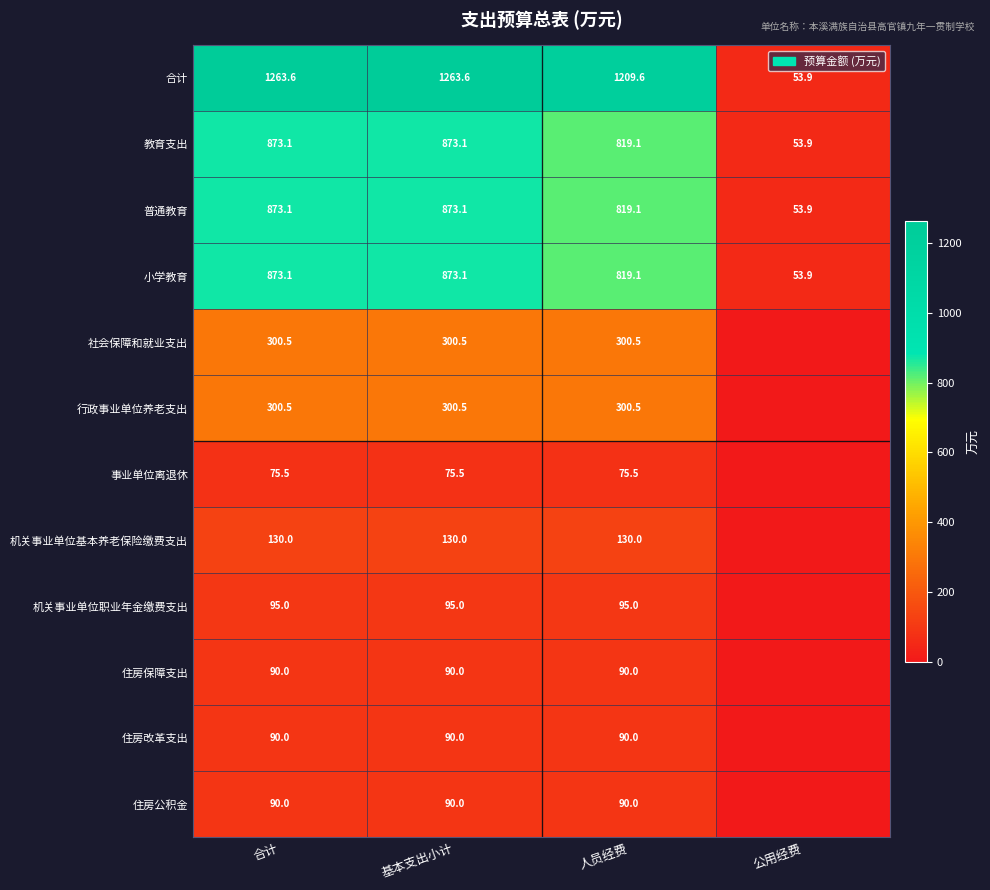

What is the sum of all 教育支出 values?

2619.2